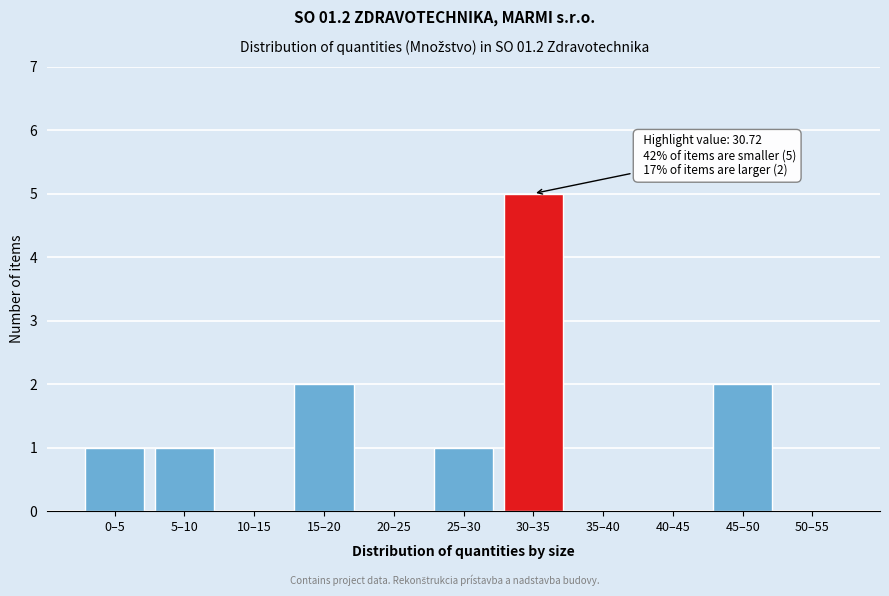

Reading left to right, list all the values displayed in this chart.

0–5=1	5–10=1	10–15=0	15–20=2	20–25=0	25–30=1	30–35=5	35–40=0	40–45=0	45–50=2	50–55=0